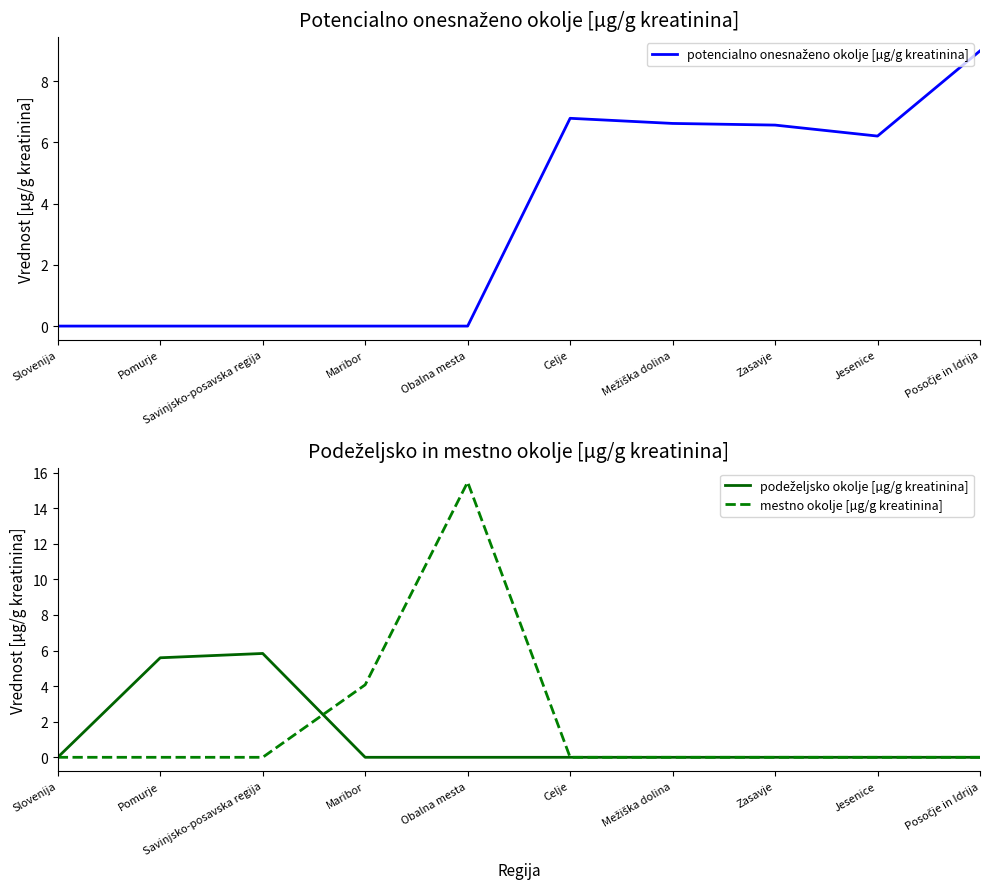

The value of mestno okolje [µg/g kreatinina] at Zasavje is -7.2. True or false?

False